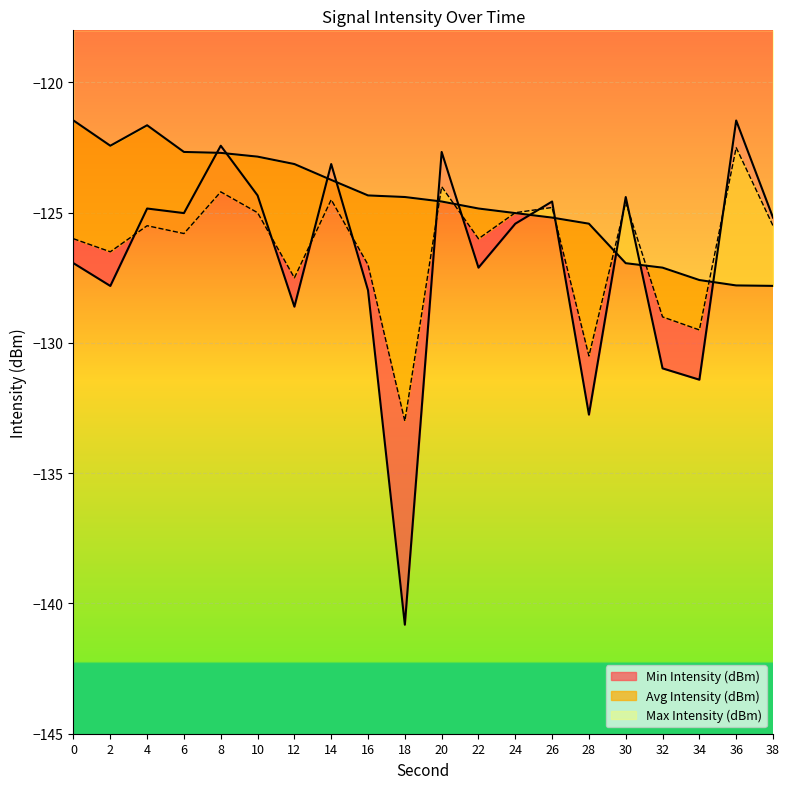

What is the difference between the maximum and minimum values in the Avg Intensity (dBm) series?

10.5